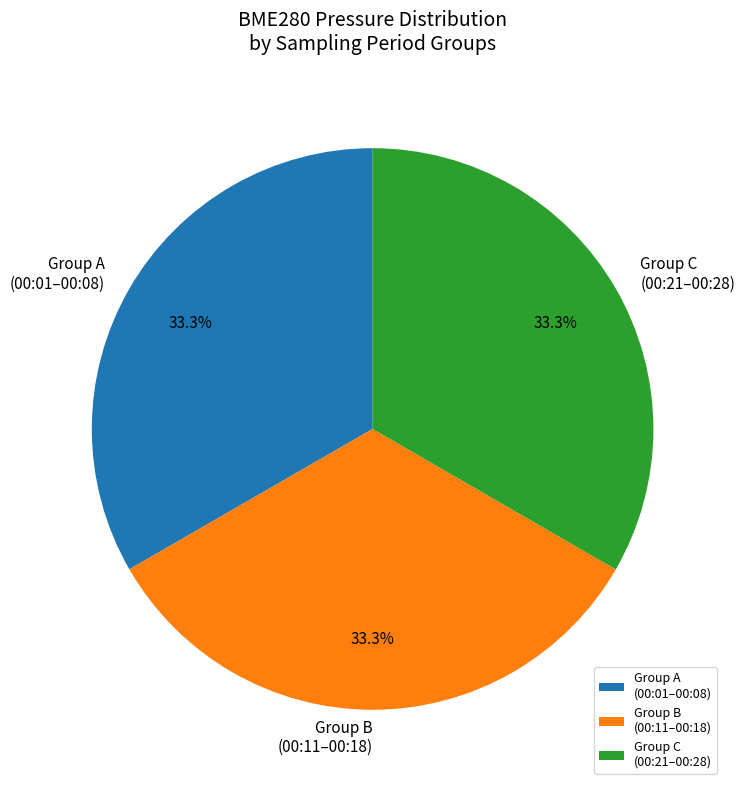

What is the ratio of the value at Group C (00:21–00:28) to the value at Group B (00:11–00:18)?

1.0